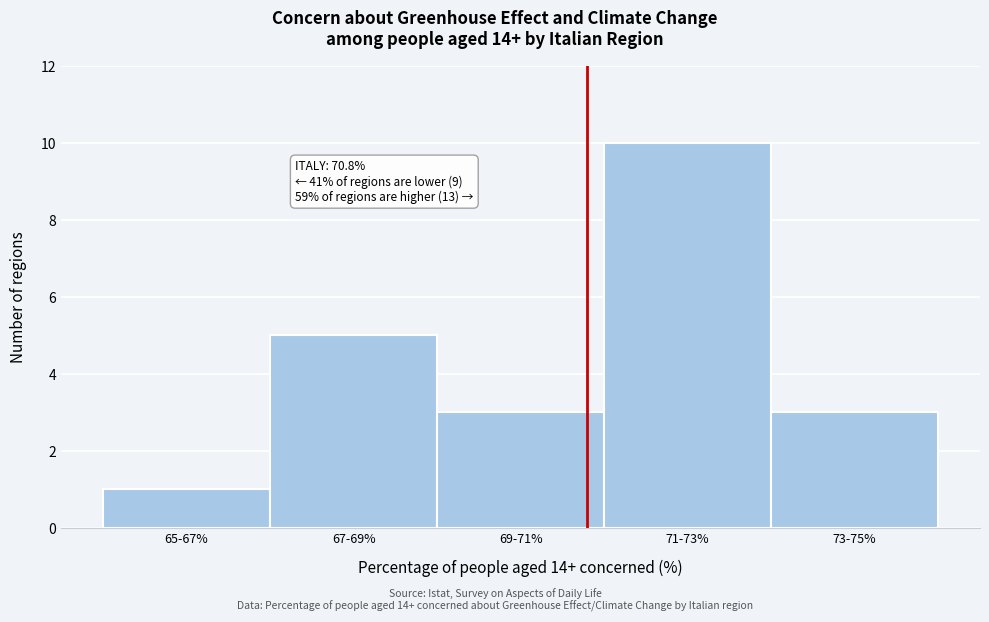

Reading left to right, transcribe all the data shown in this chart.

65-67%=1	67-69%=5	69-71%=3	71-73%=10	73-75%=3